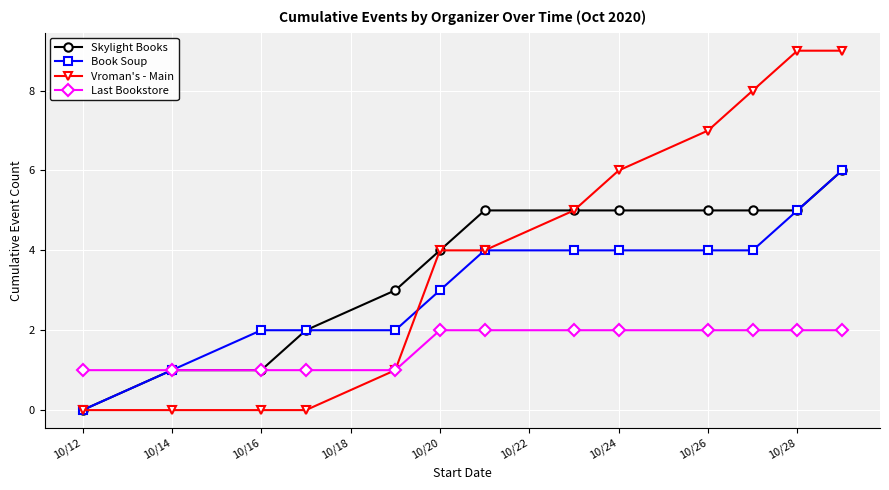

Which series has the largest range (max minus min)?

Vroman's - Main